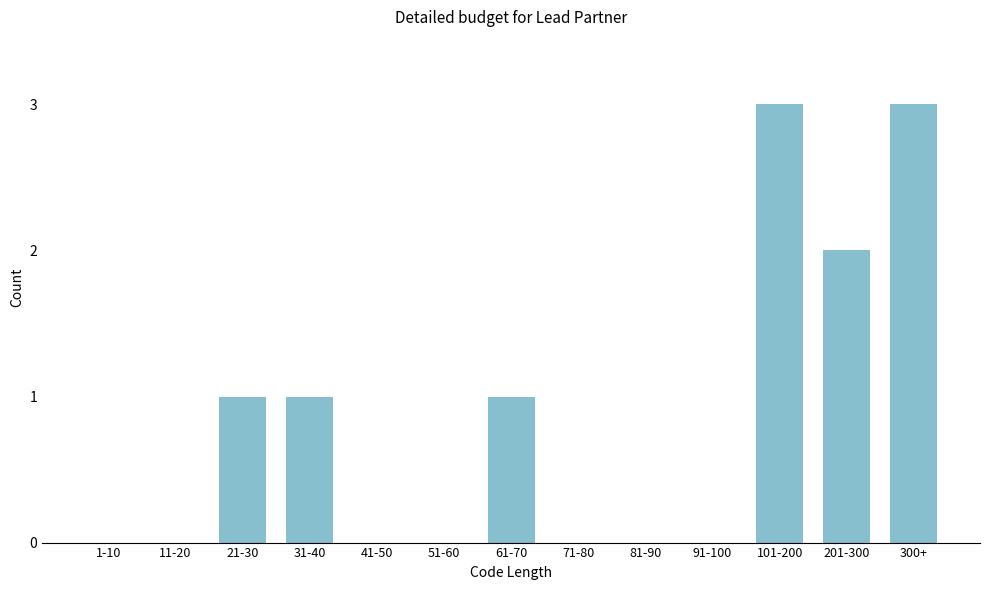

Reading left to right, list all the values displayed in this chart.

1-10=0	11-20=0	21-30=1	31-40=1	41-50=0	51-60=0	61-70=1	71-80=0	81-90=0	91-100=0	101-200=3	201-300=2	300+=3